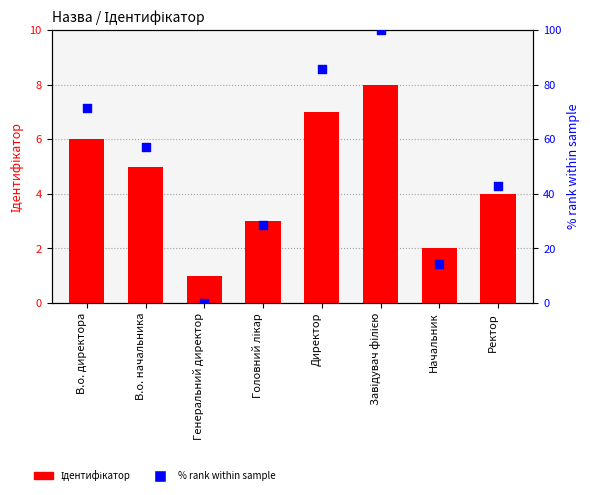

Which series contains the lowest Y value?

% rank within sample